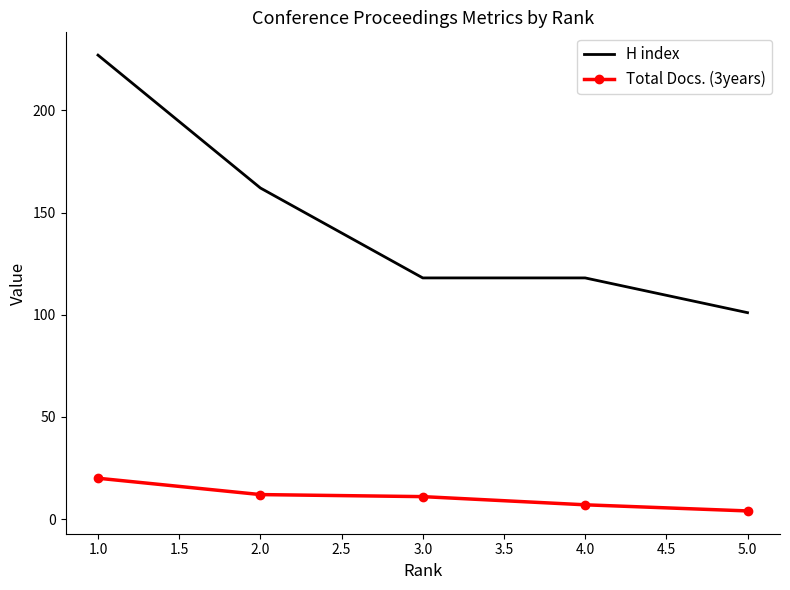

List the series in order of their peak value, lowest first.

Total Docs. (3years), H index